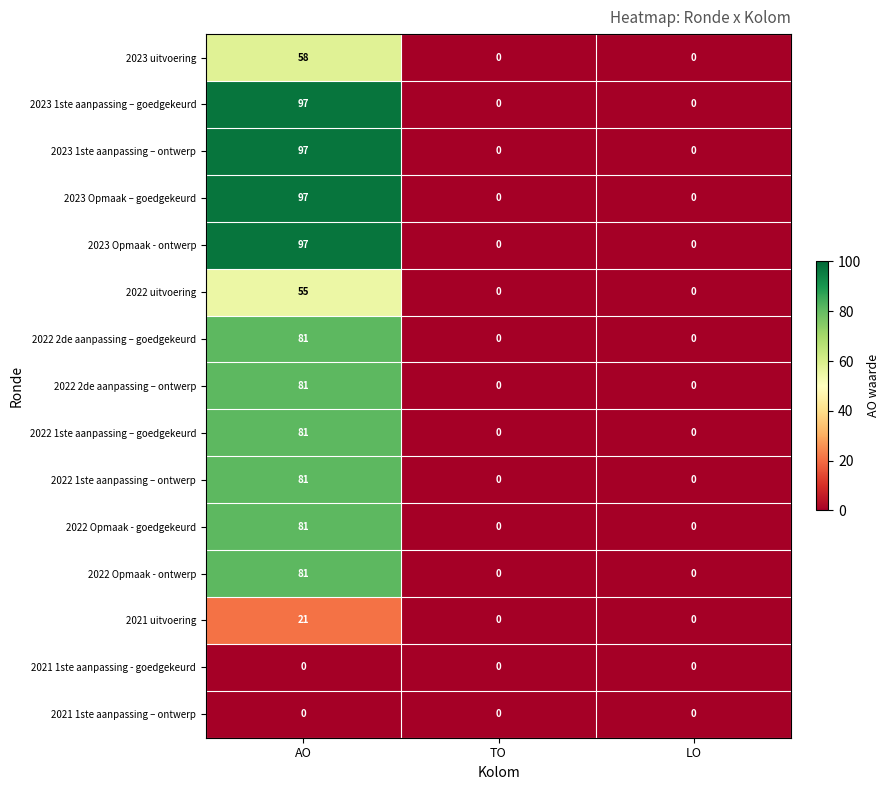

At which label does 2022 uitvoering reach its peak?

AO